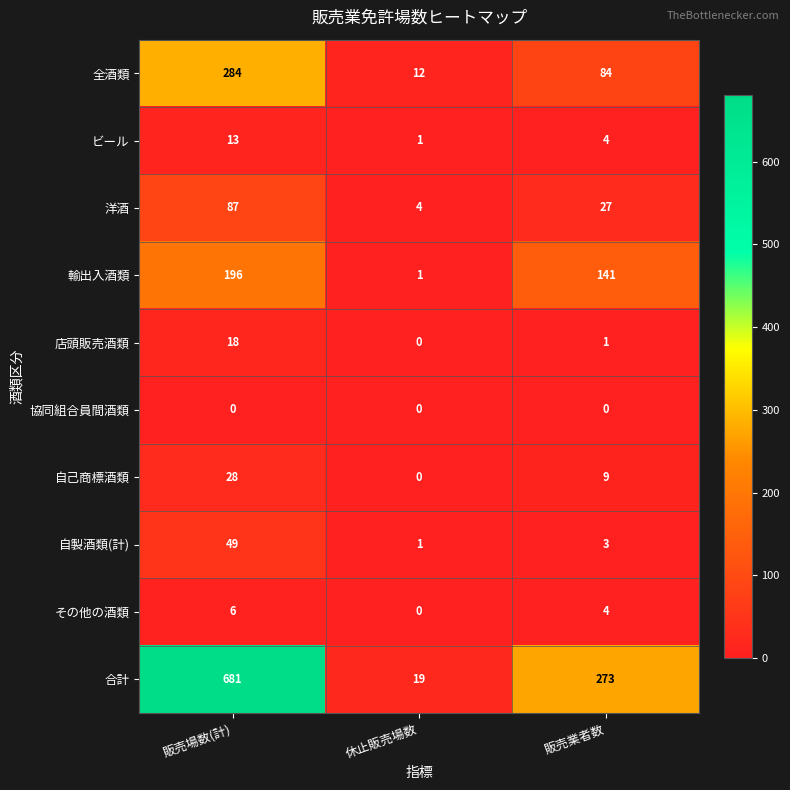

What is the sum of all その他の酒類 values?

10